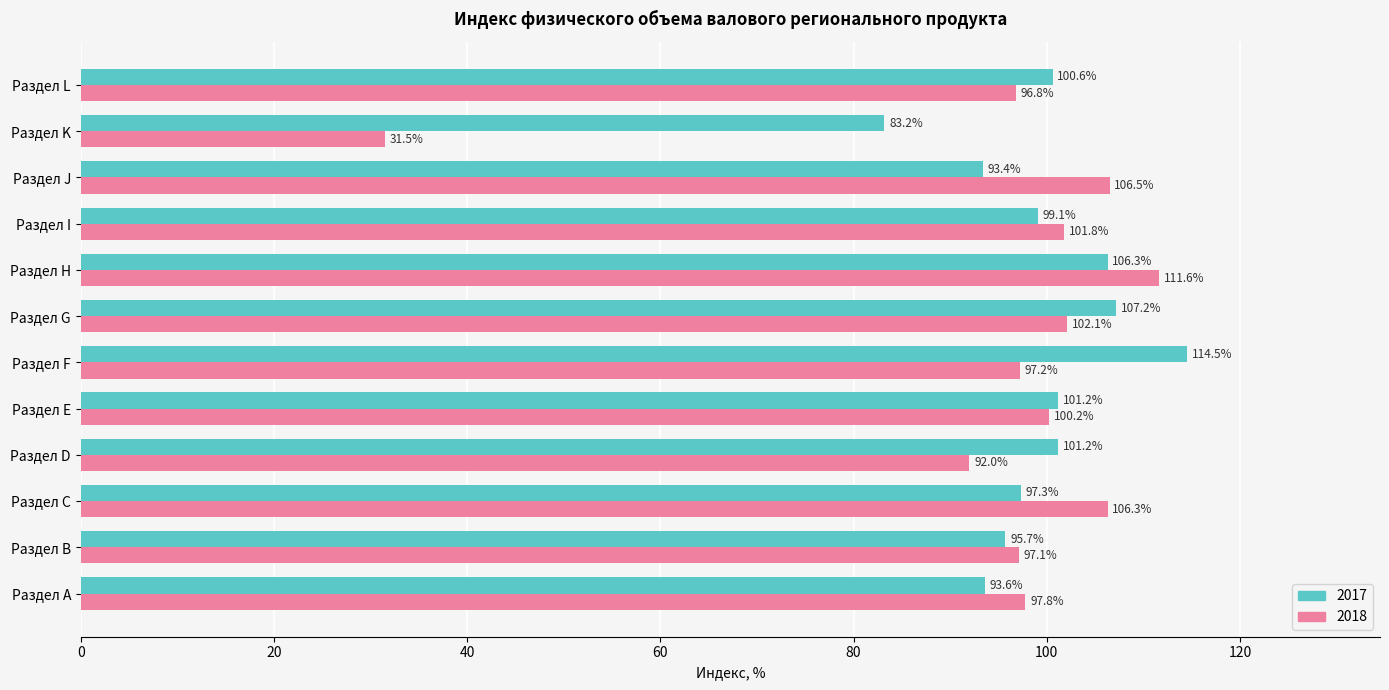

How many data points does each series have?

12